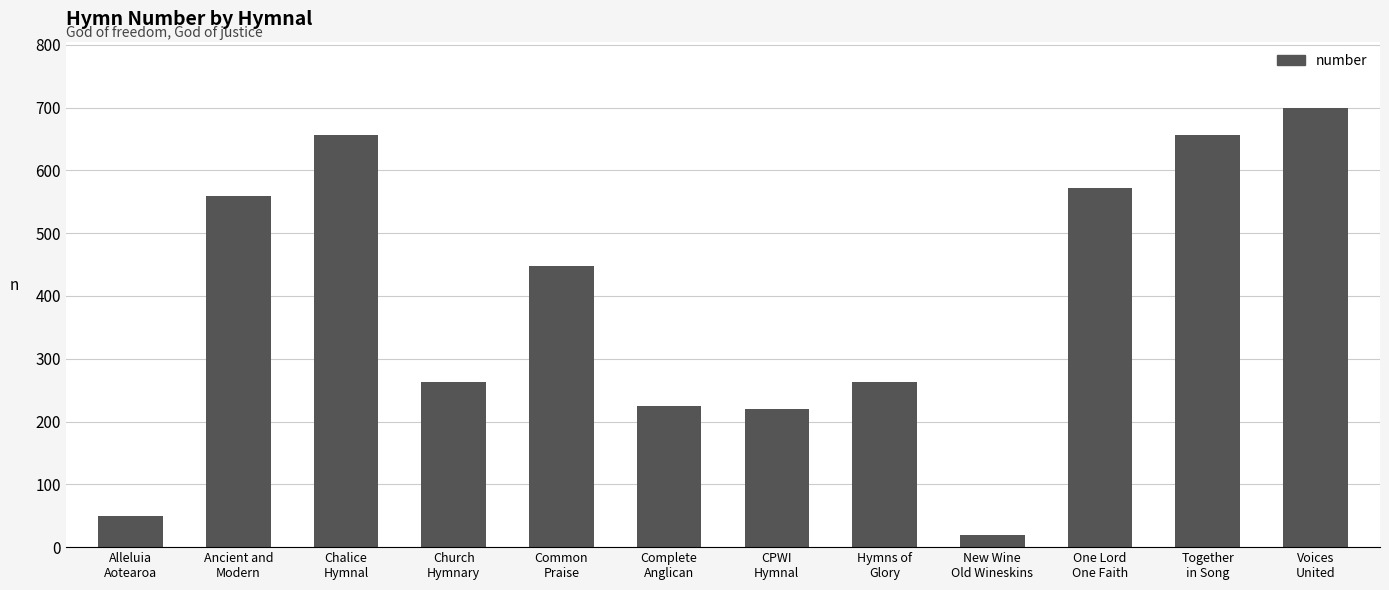

Is it true that the value at Church
Hymnary is 263?

True